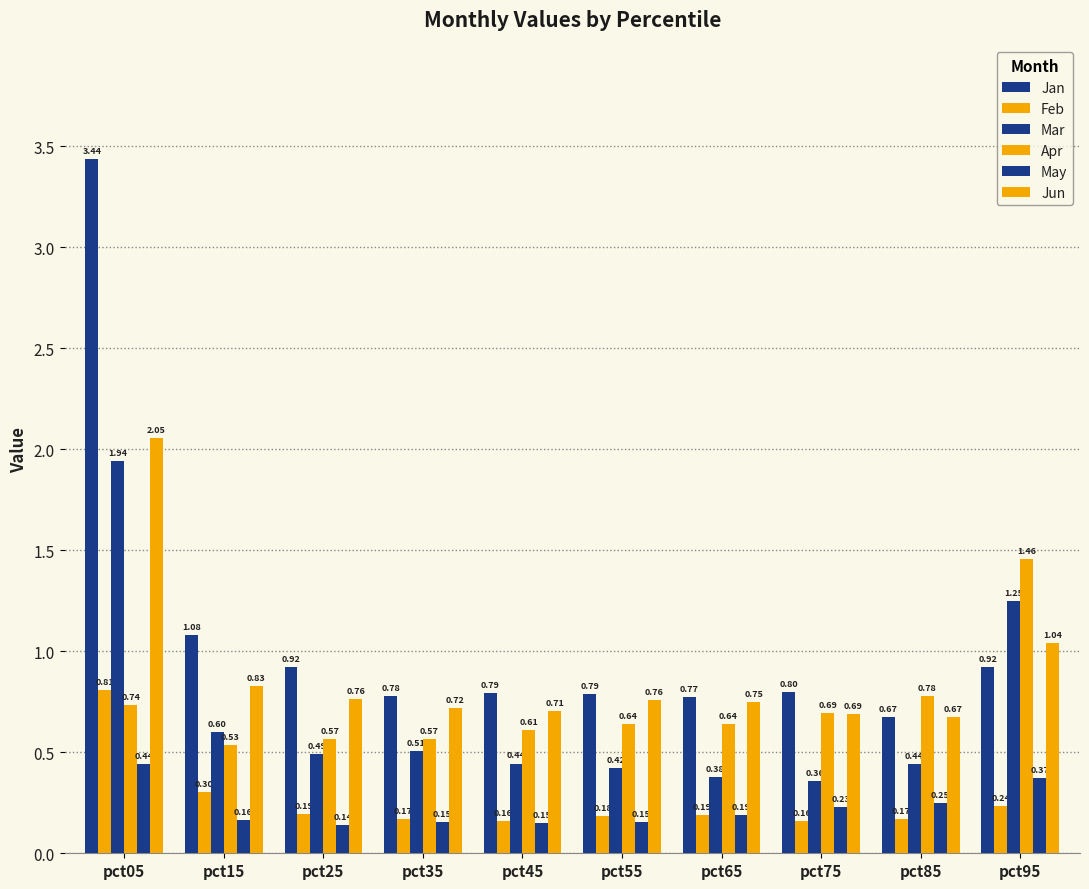

Reading left to right, what are all the values shown in this chart?

Jan: 3.4	1.1	0.9	0.8	0.8	0.8	0.8	0.8	0.7	0.9
Feb: 0.8	0.3	0.2	0.2	0.2	0.2	0.2	0.2	0.2	0.2
Mar: 1.9	0.6	0.5	0.5	0.4	0.4	0.4	0.4	0.4	1.3
Apr: 0.7	0.5	0.6	0.6	0.6	0.6	0.6	0.7	0.8	1.5
May: 0.4	0.2	0.1	0.2	0.1	0.2	0.2	0.2	0.2	0.4
Jun: 2.1	0.8	0.8	0.7	0.7	0.8	0.7	0.7	0.7	1.0